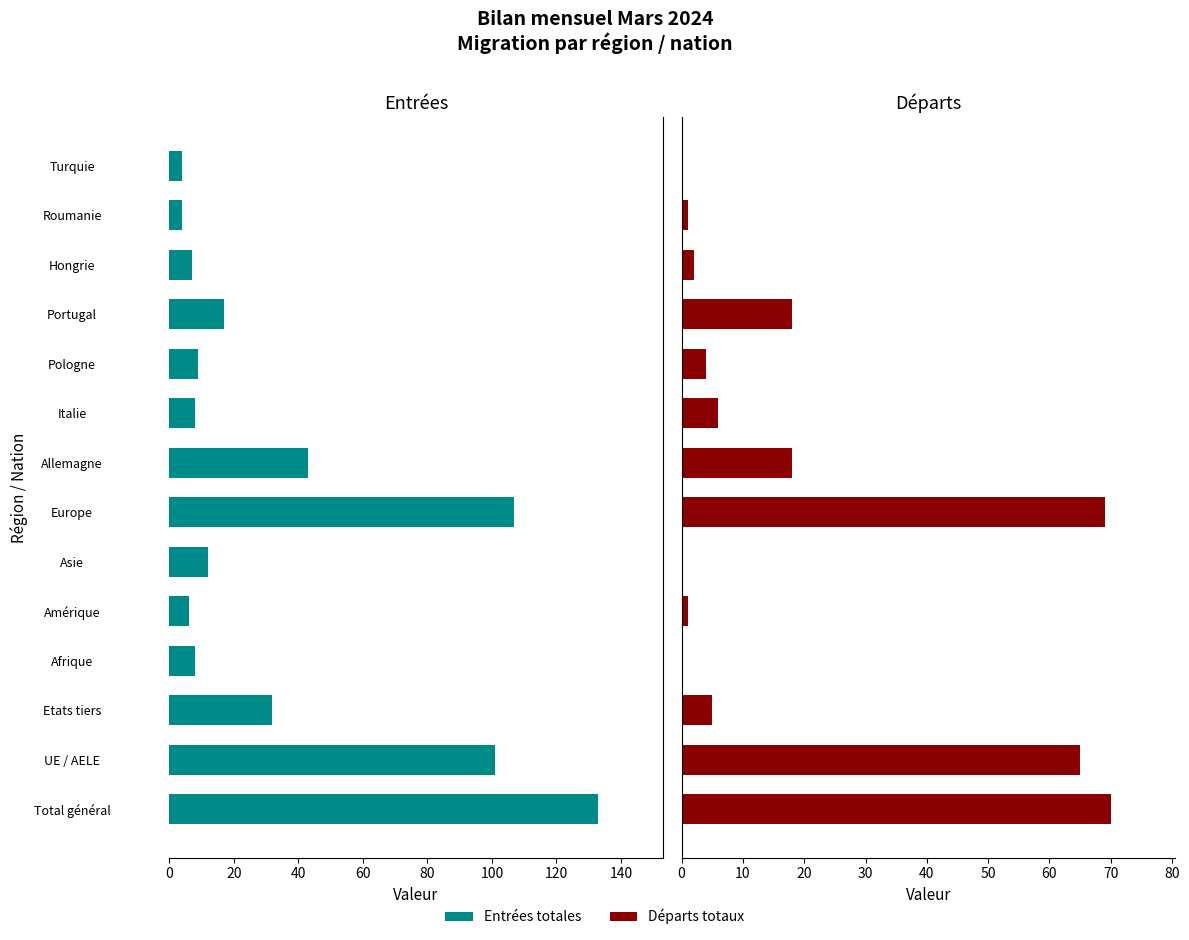

What is the value of the Entrées totales (col_2) bar at the 10th from the left?

9